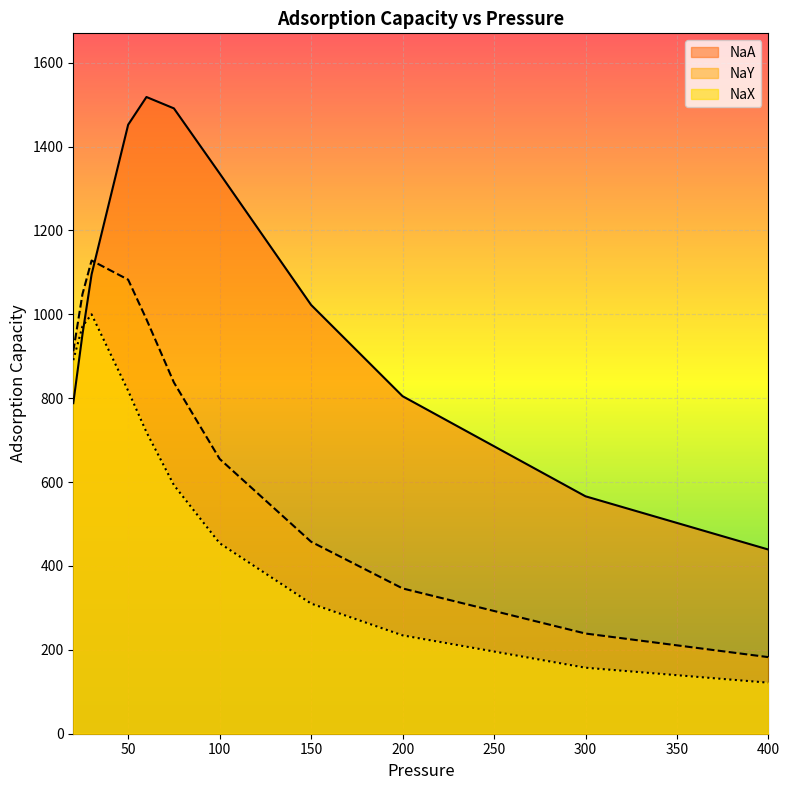

Which series has the largest total across all categories?

NaA